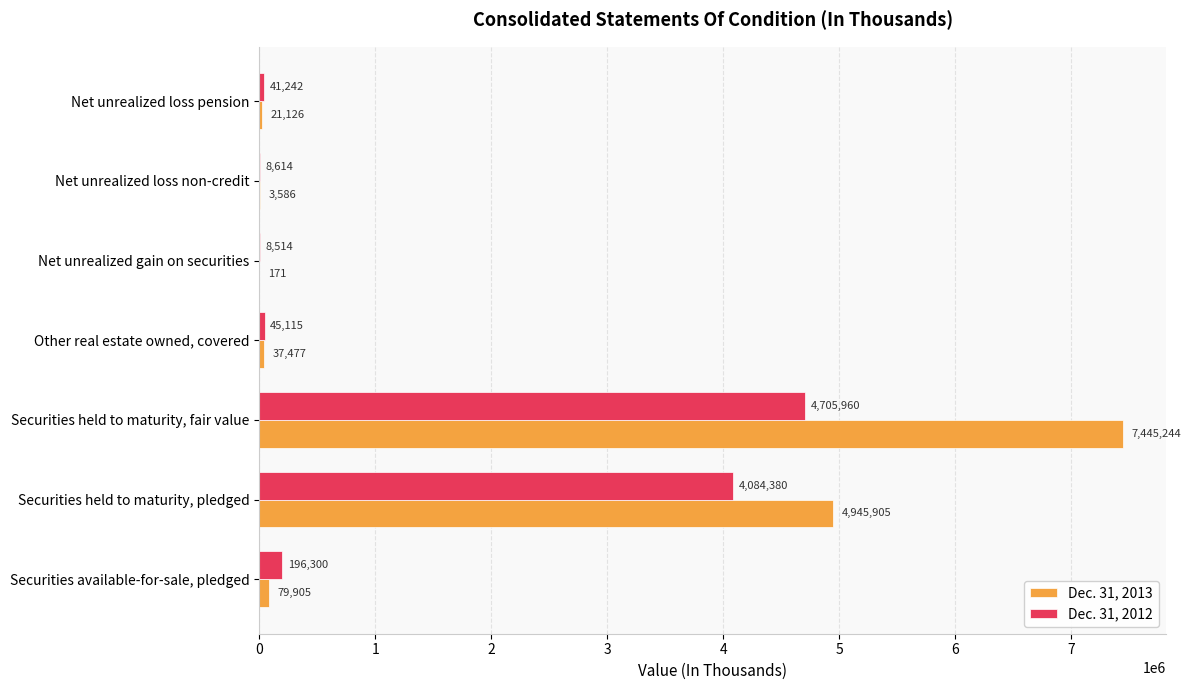

At which label is Dec. 31, 2013 closest to 3722707?

Securities held to maturity, pledged